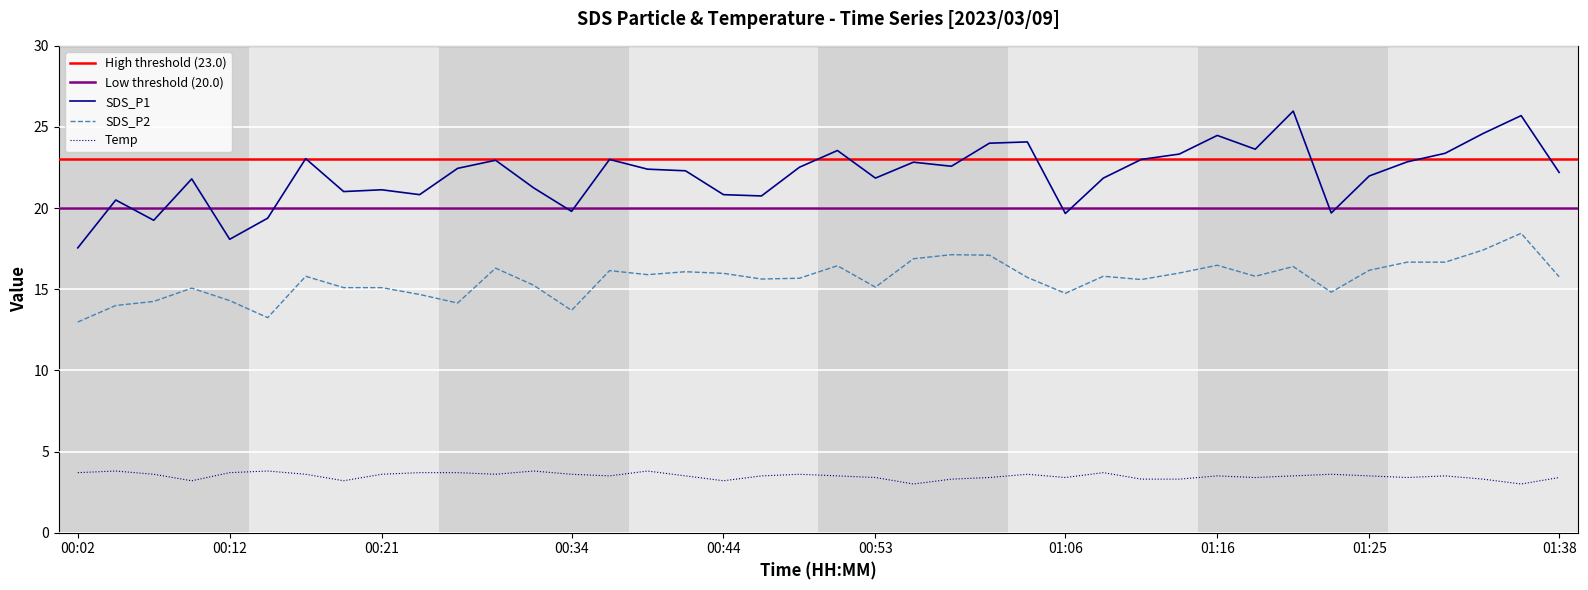

How many values in the SDS_P2 series are below 15?

10